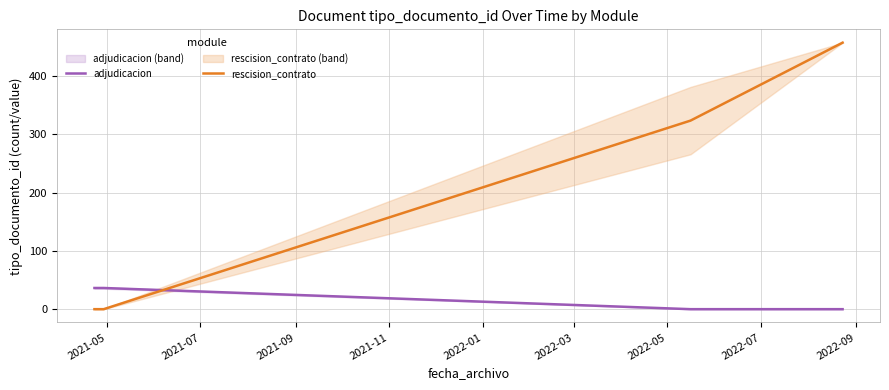

What is the difference between the second highest and second lowest values in the rescision_contrato series?

323.3